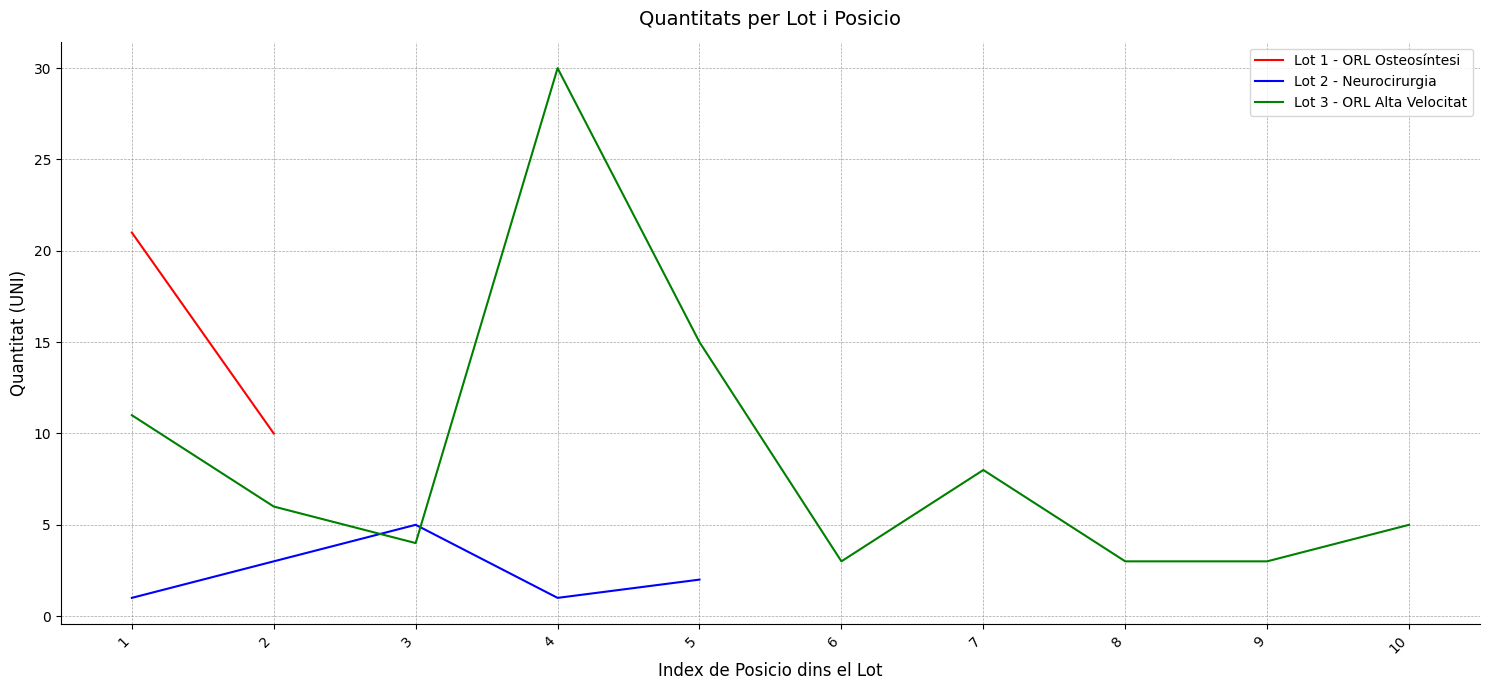

Is it true that Lot 1 - ORL Osteosíntesi equals 10.0 at 2?

True